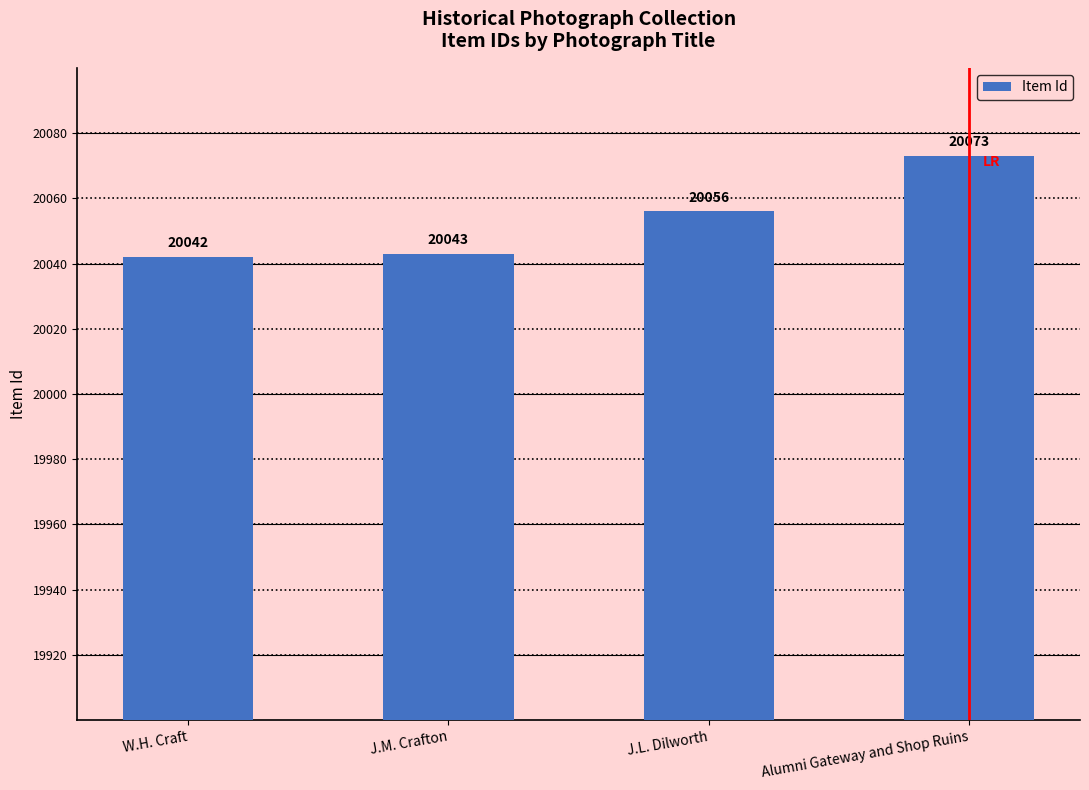

Rank the categories by value from lowest to highest.

W.H. Craft, J.M. Crafton, J.L. Dilworth, Alumni Gateway and Shop Ruins